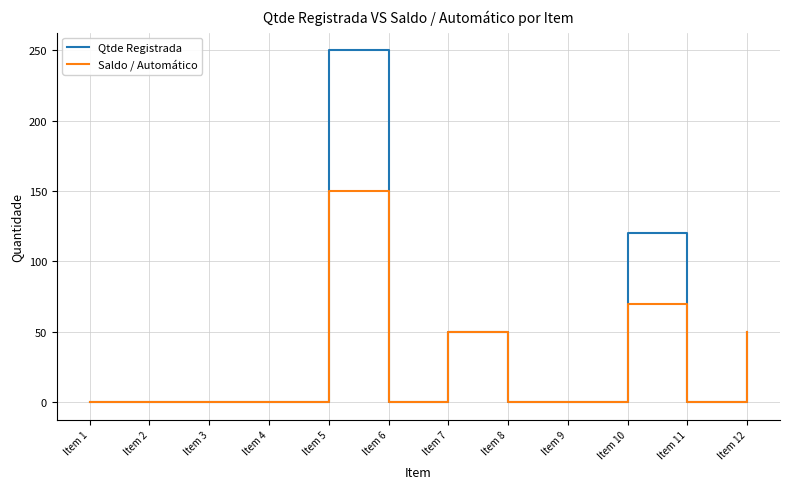

Reading right to left, transcribe all the data shown in this chart.

Qtde Registrada: Item 12=50	Item 11=0	Item 10=120	Item 9=0	Item 8=0	Item 7=50	Item 6=0	Item 5=250	Item 4=0	Item 3=0	Item 2=0	Item 1=0
Saldo / Automático: Item 12=50	Item 11=0	Item 10=70	Item 9=0	Item 8=0	Item 7=50	Item 6=0	Item 5=150	Item 4=0	Item 3=0	Item 2=0	Item 1=0